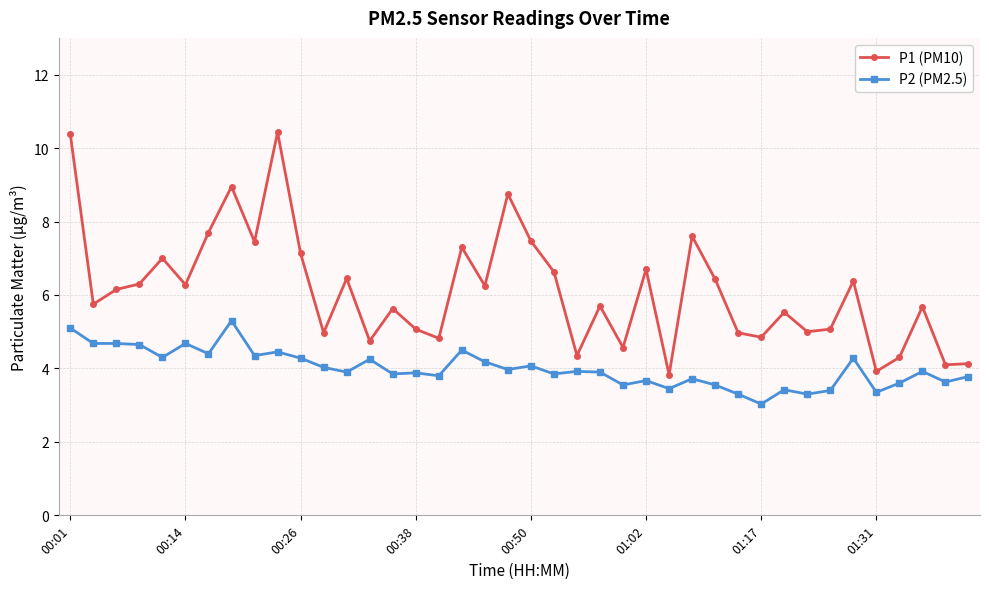

List the series in order of their peak value, highest first.

P1 (PM10), P2 (PM2.5)